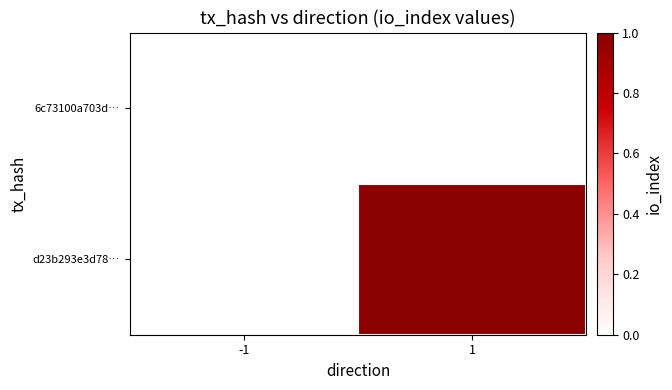

Rank the series by their average value, from highest to lowest.

d23b293e3d78…, 6c73100a703d…